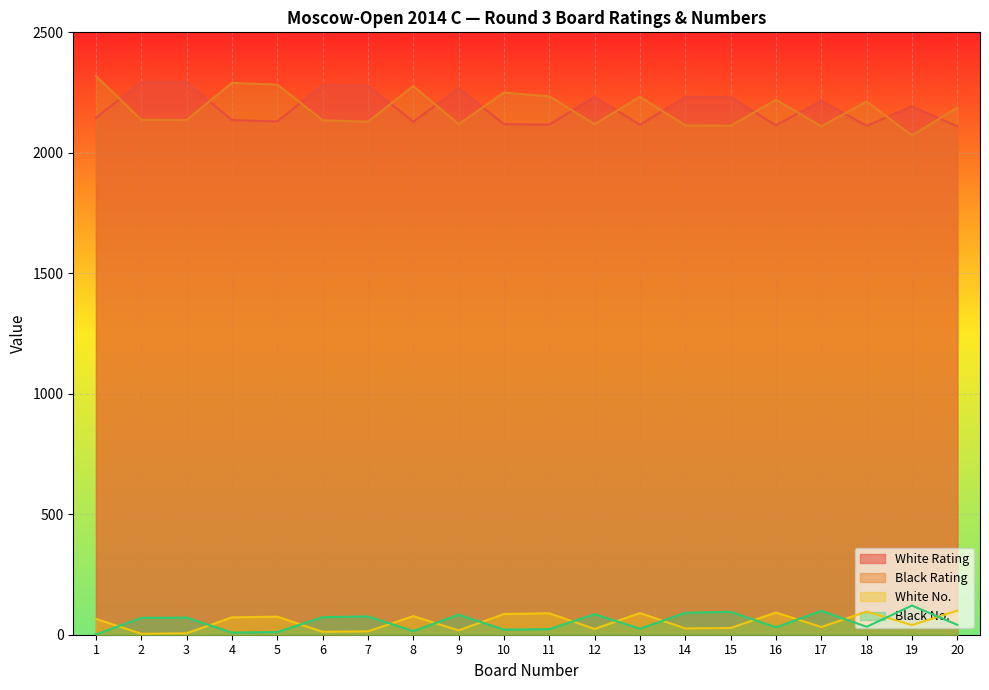

List the labels in order of White Rating value, largest first.

2, 3, 6, 7, 9, 12, 14, 15, 17, 19, 1, 4, 5, 8, 10, 11, 13, 16, 18, 20